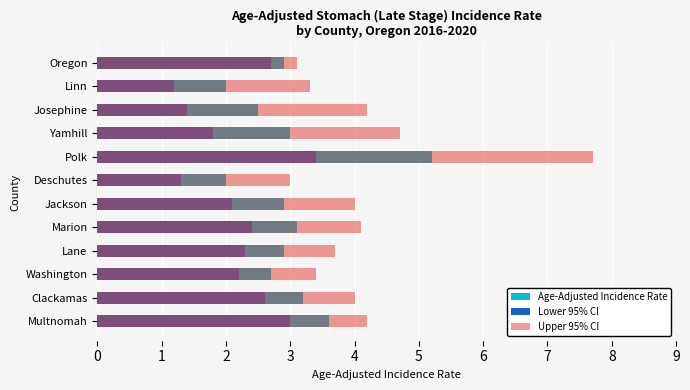

Count the number of categories in the chart.

12